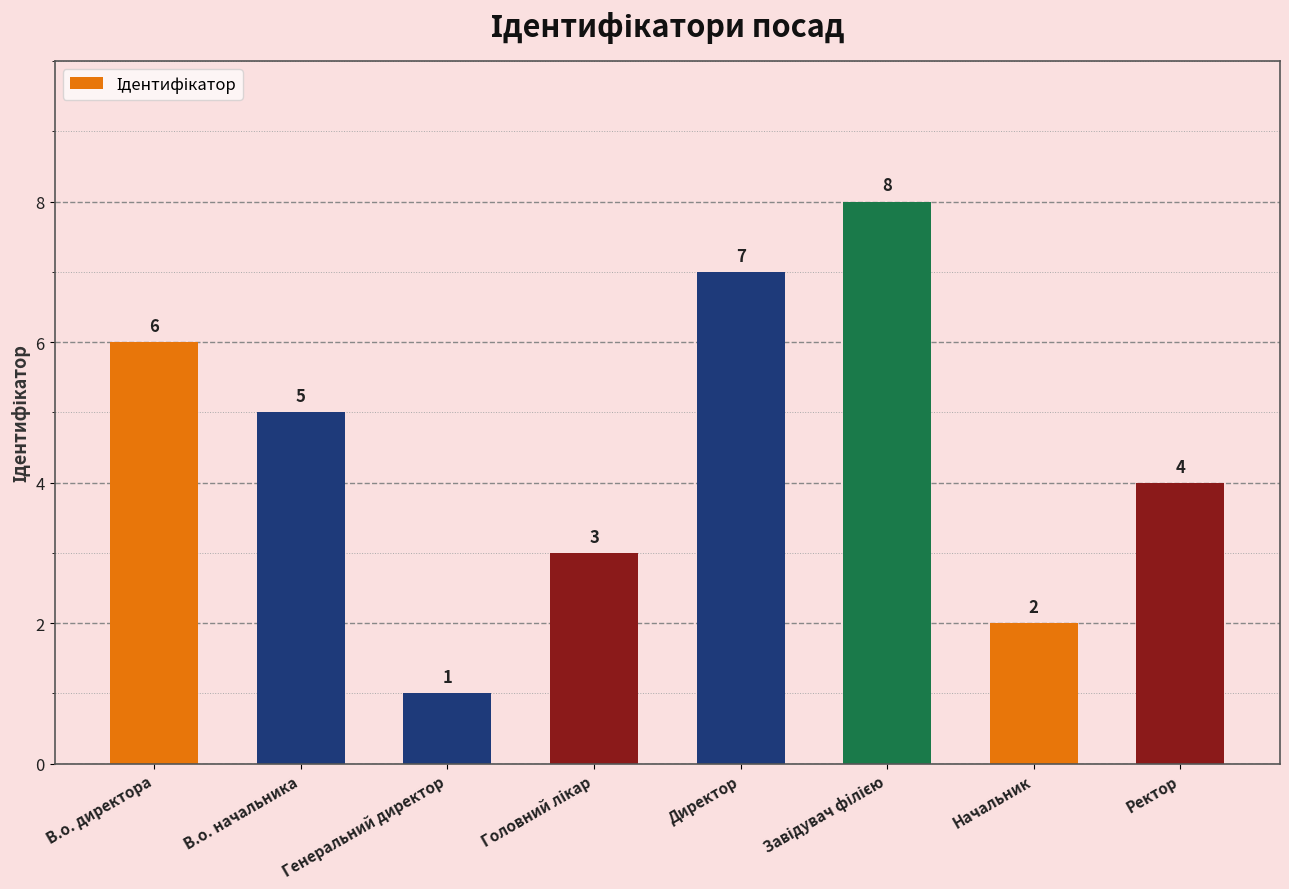

Is it true that the value at Директор is 7?

True